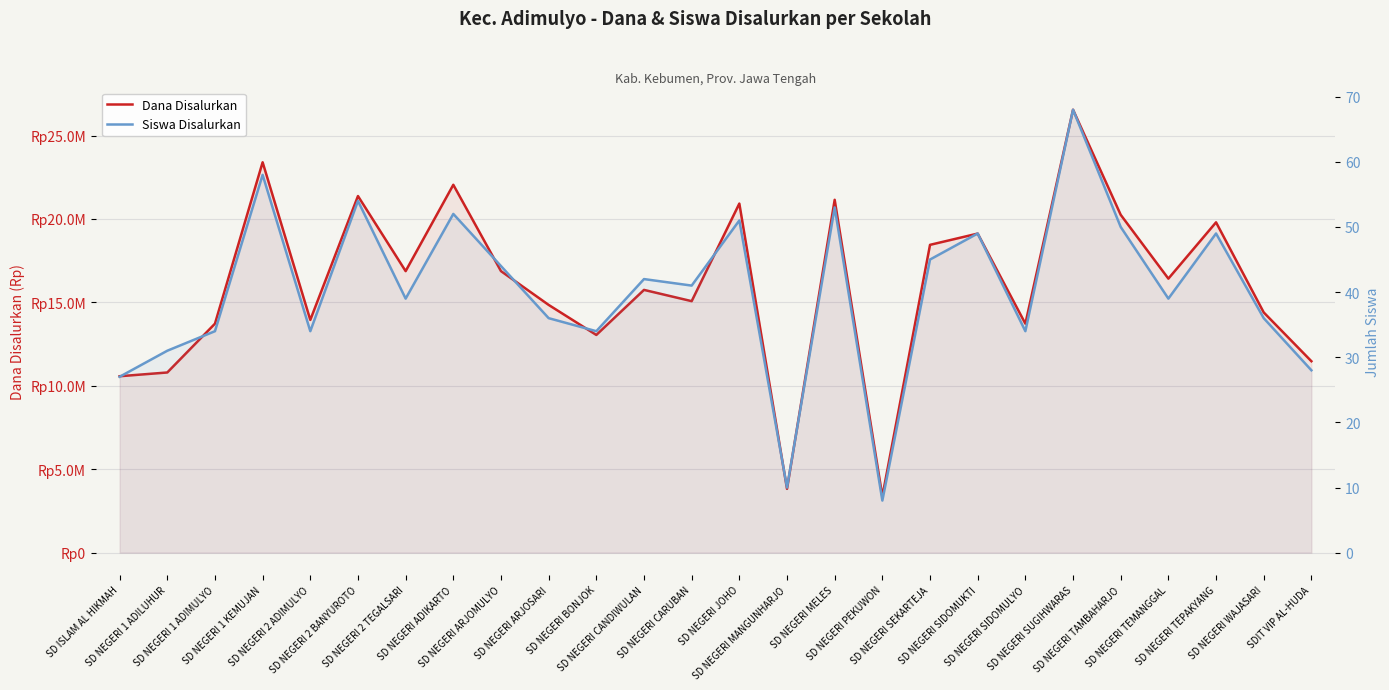

Where does the Siswa Disalurkan series first go above 41?

SD NEGERI 1 KEMUJAN